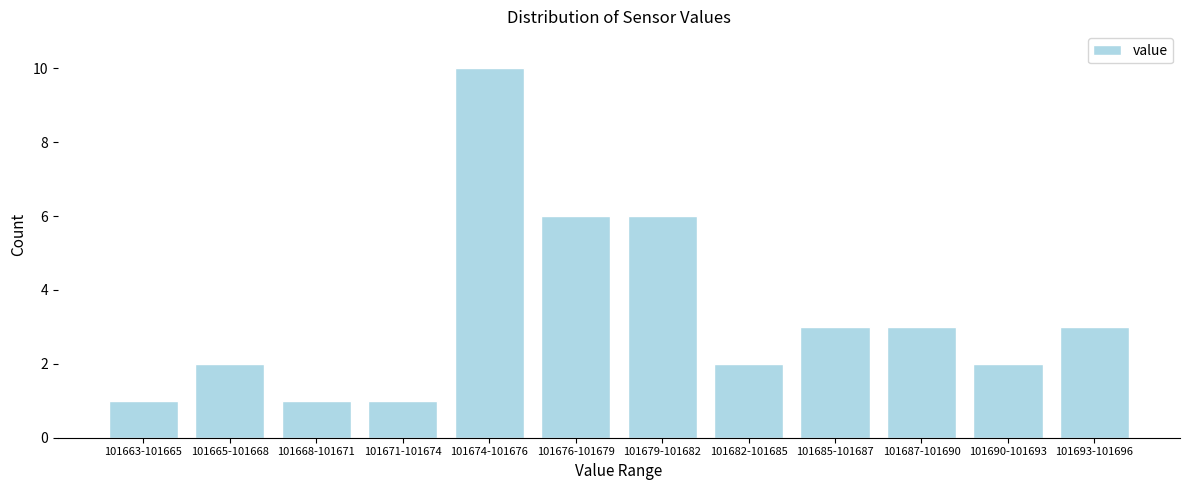

Reading left to right, list all the values displayed in this chart.

1	2	1	1	10	6	6	2	3	3	2	3